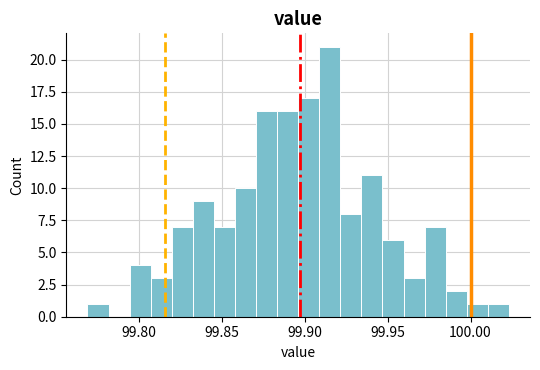

Around what value on the x-axis is the tallest bar? Give the approximate position of its centre, as read against the axis.

99.915